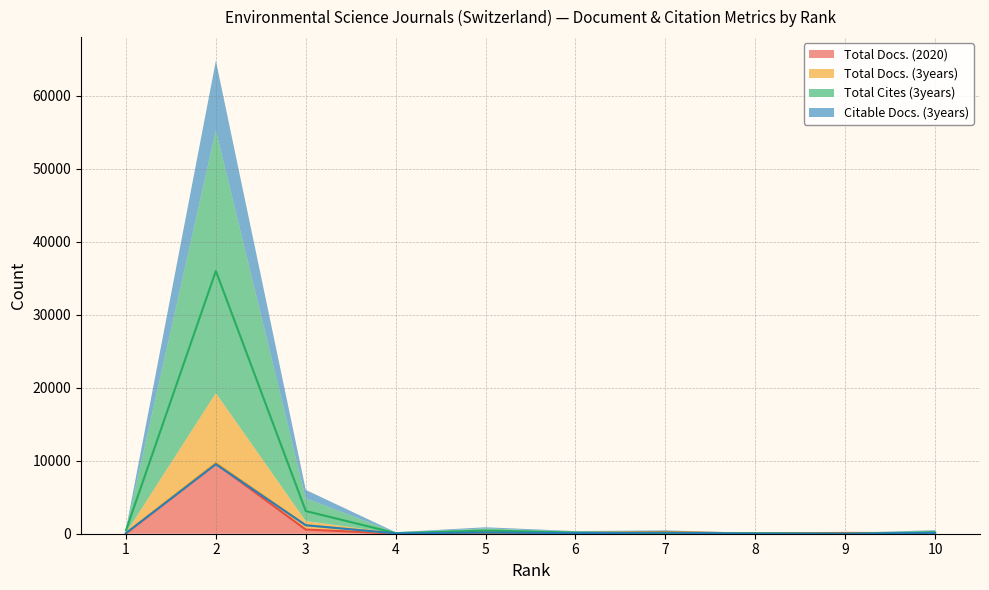

What is the greatest value displayed?

36021